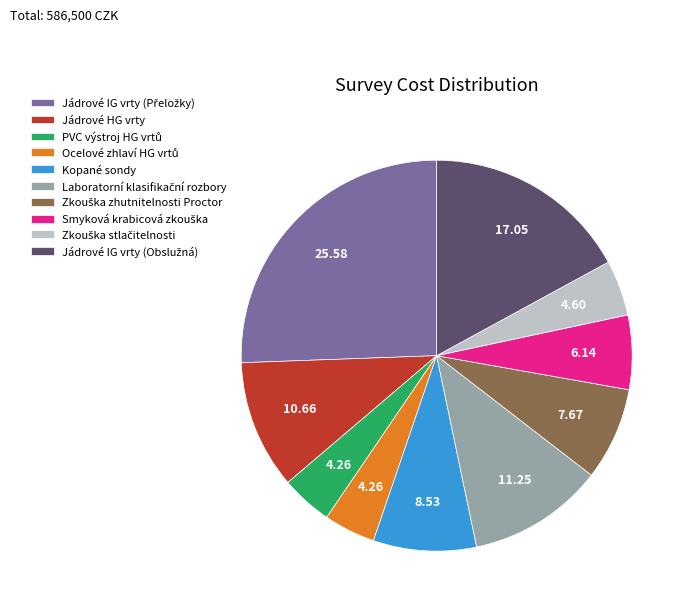

Is there any slice that represents more than half of the pie?

No